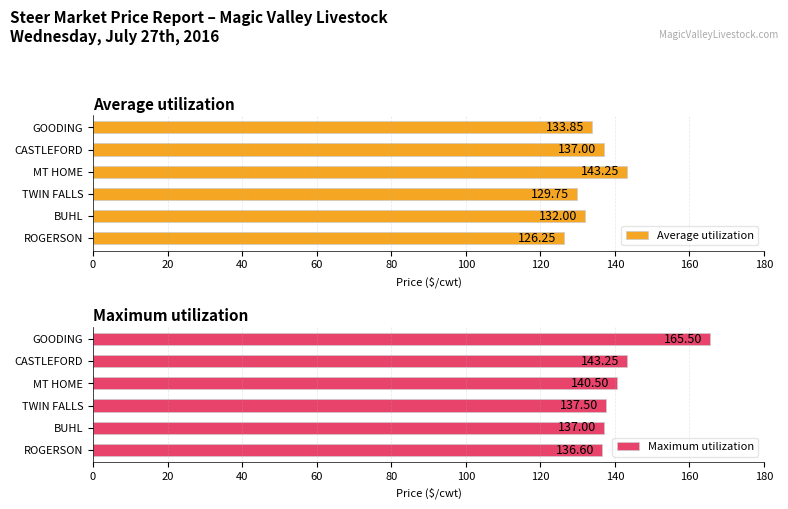

Which series has the largest total across all categories?

Maximum utilization